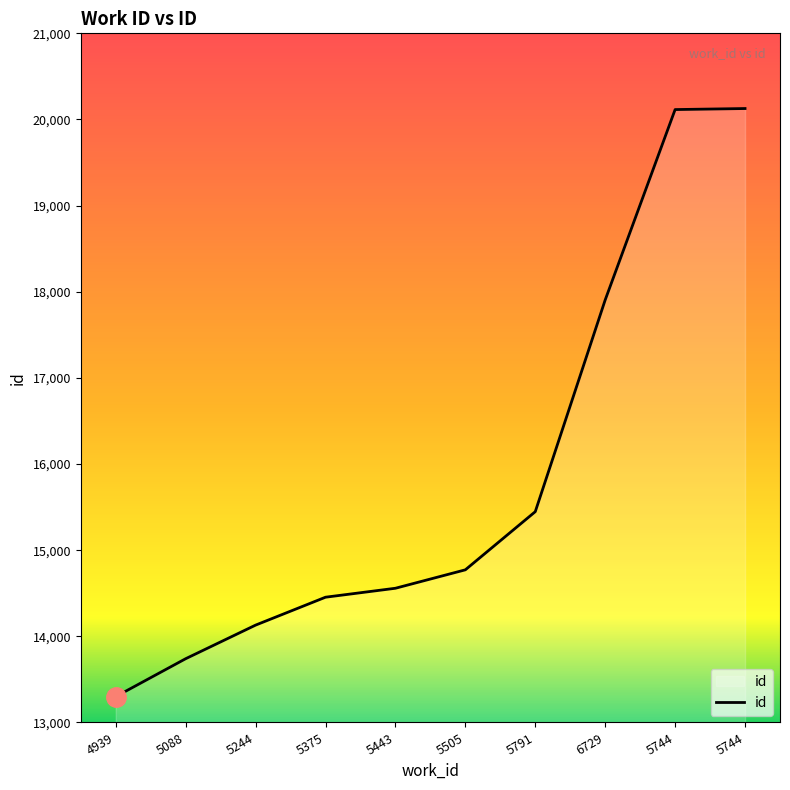

How many lines are shown in the chart?

1